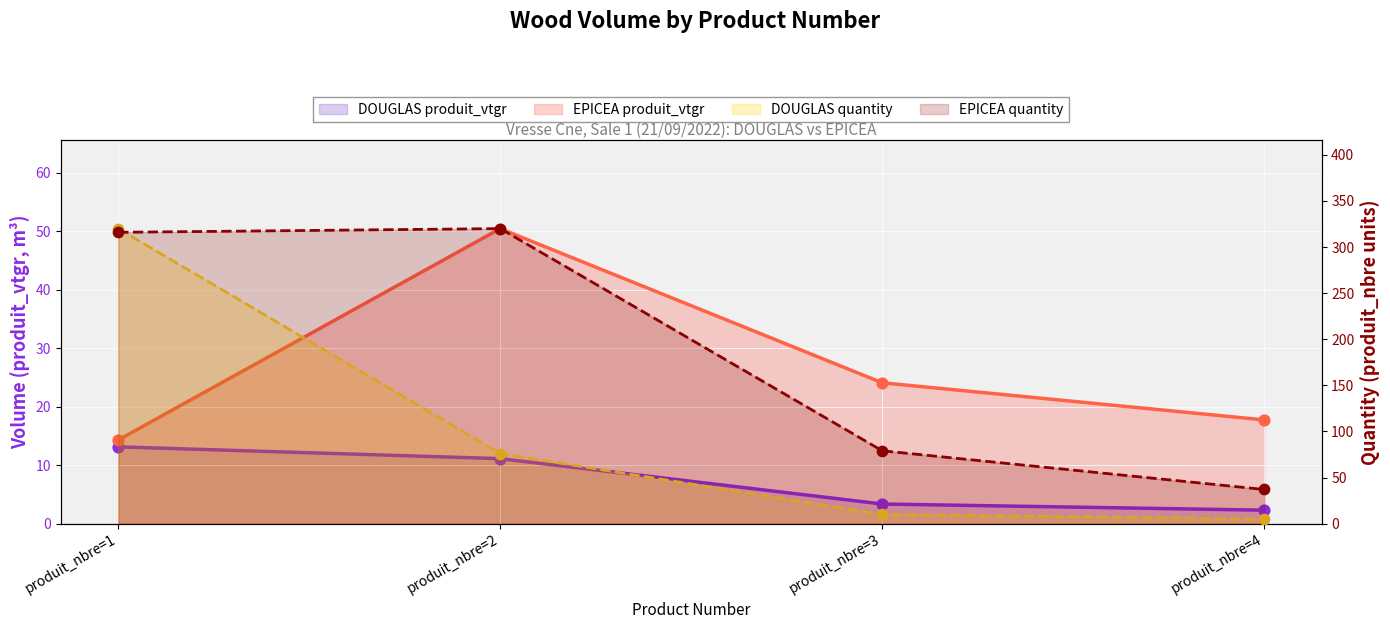

At how many categories does at least one series exceed 203?

2